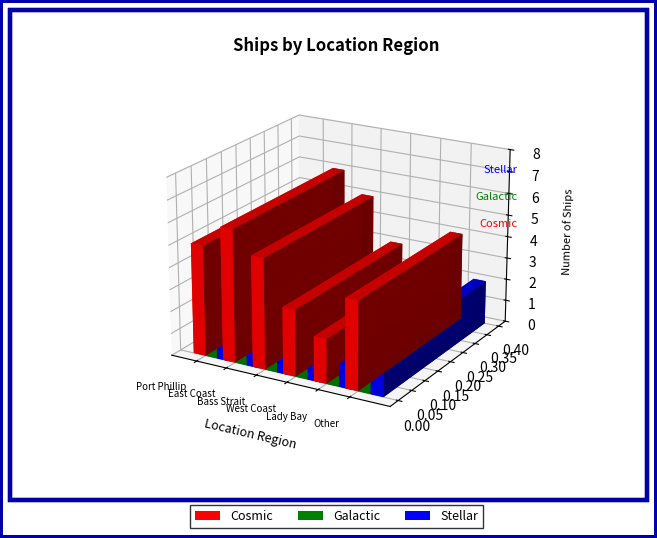

Count the values in the range 3 to 5.

4